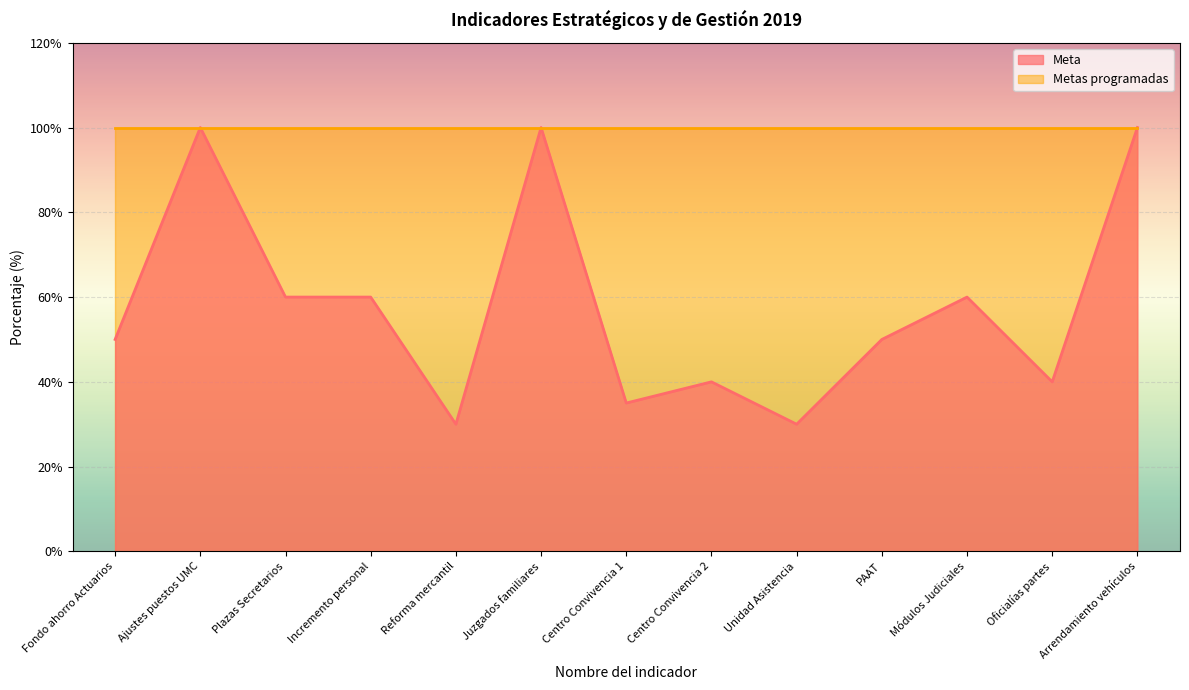

How many points are higher than both their immediate neighbors (excluding endpoints)?

4